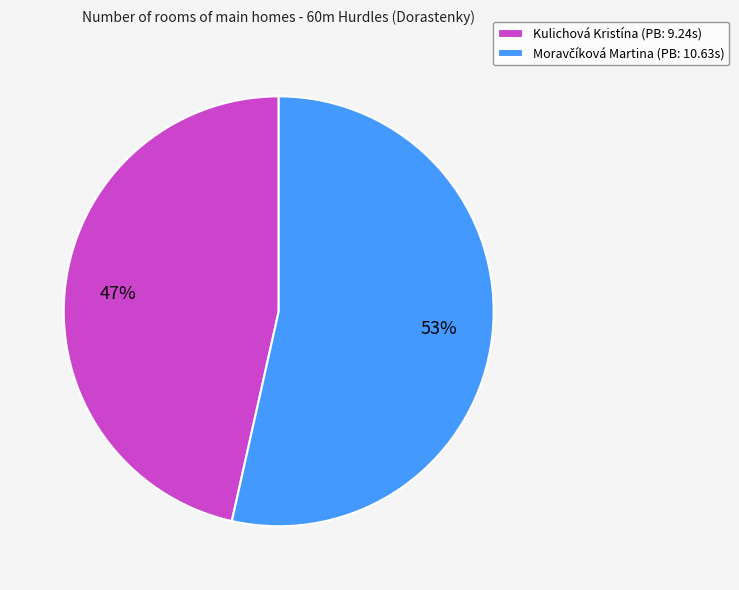

How many slices are in this pie chart?

2